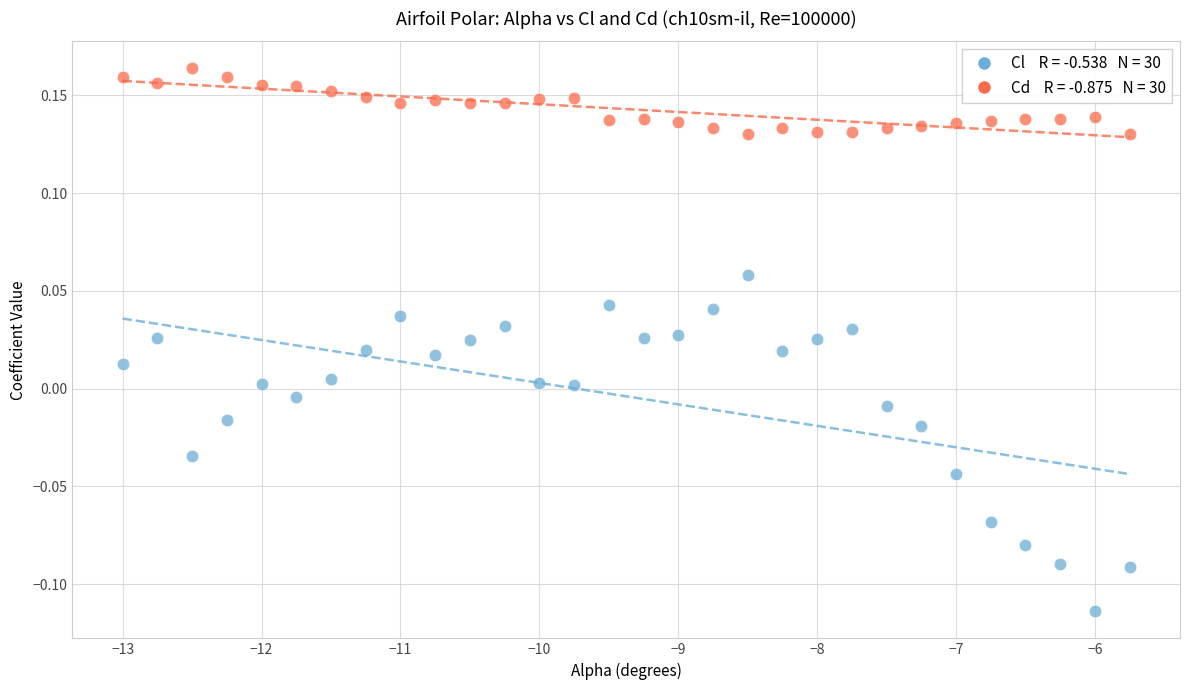

Across all data points, what is the range of X values (max minus min)?

7.2